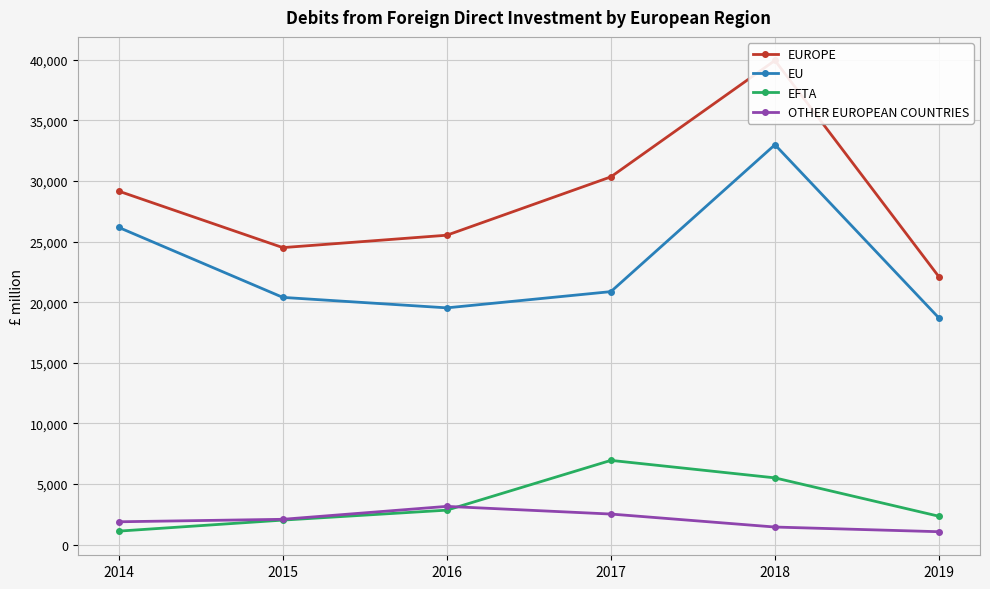

The value of EU at 2018 is 44747. True or false?

False